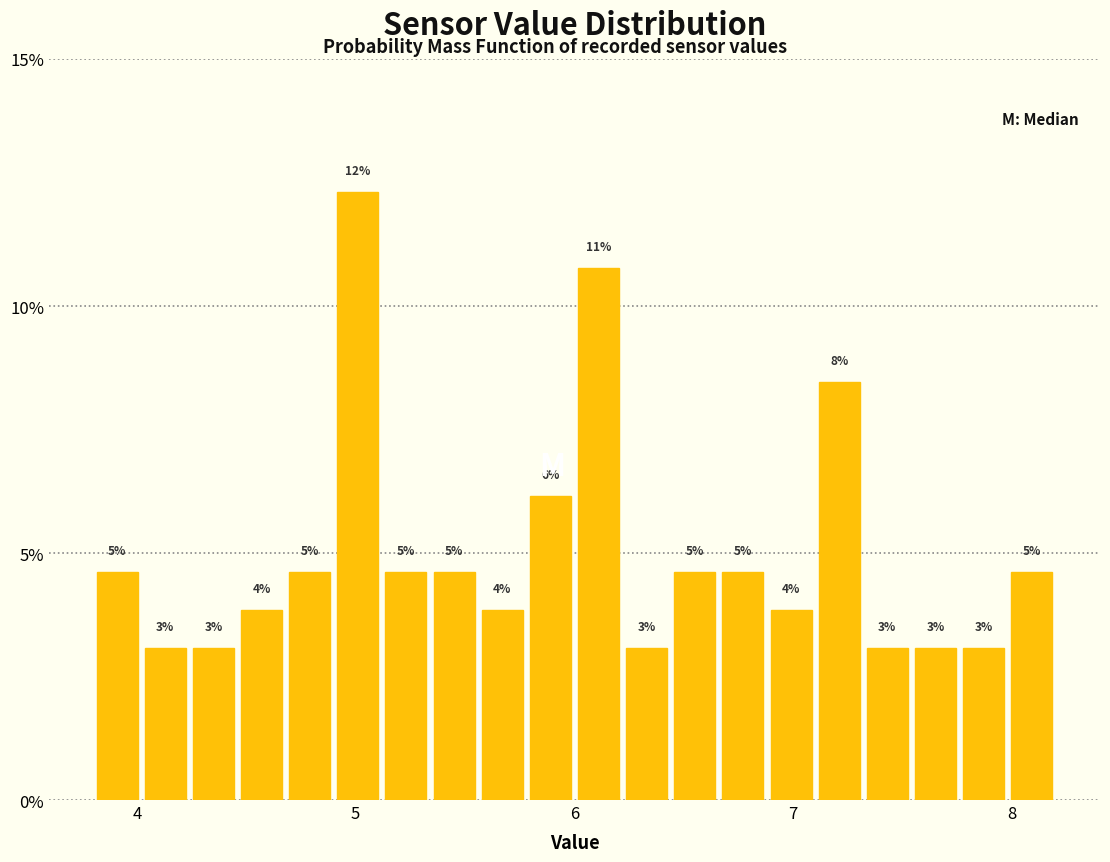

Read against the x-axis, roughly where is the centre of the tallest bar?

5.0